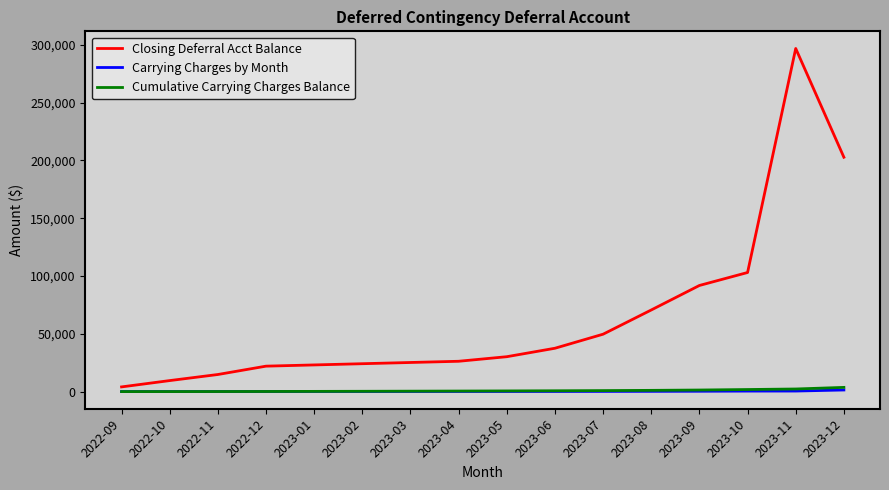

The value of Closing Deferral Acct Balance at 2023-07 is 23592.5. True or false?

False